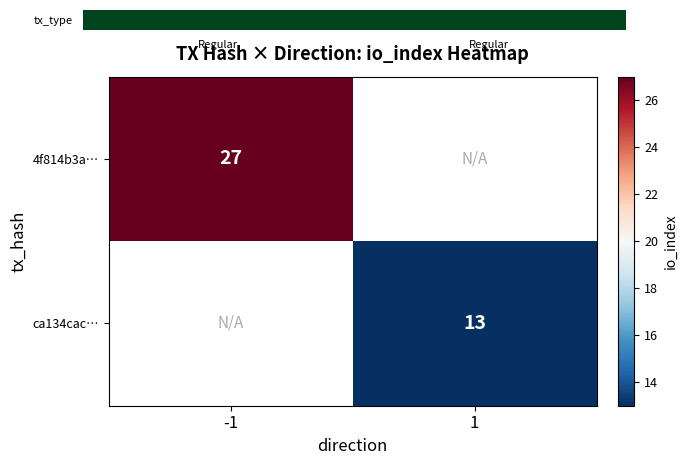

Is it true that 4f814b3a… equals 46 at -1?

False